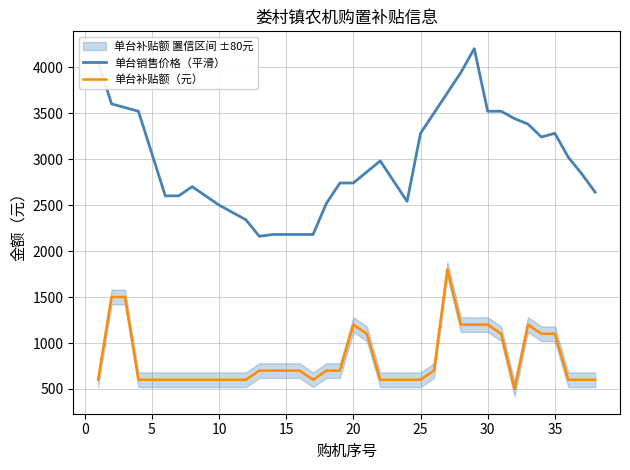

How many distinct data groups are displayed?

2